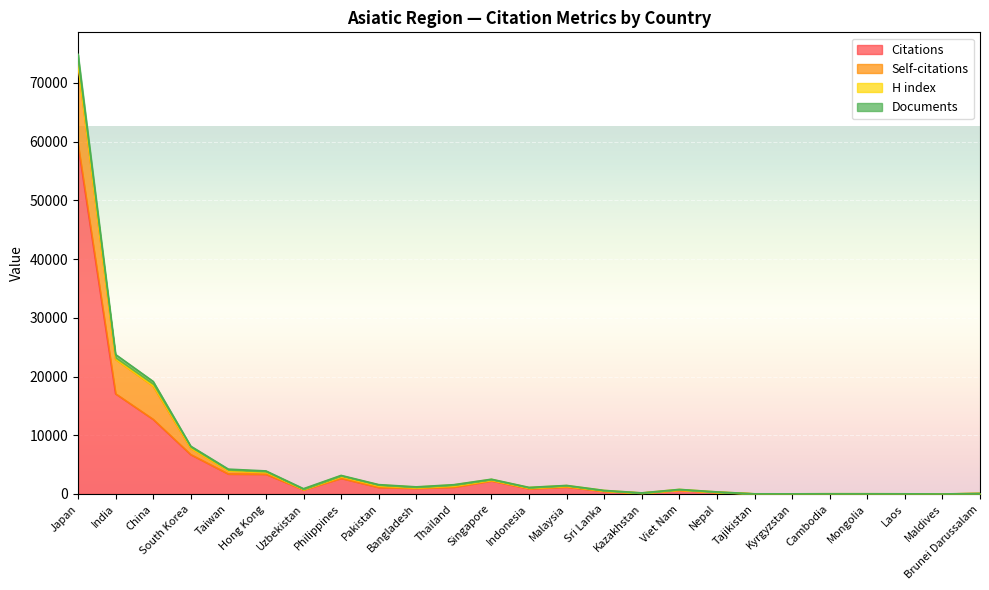

True or false: Self-citations and Citations intersect in this chart.

False